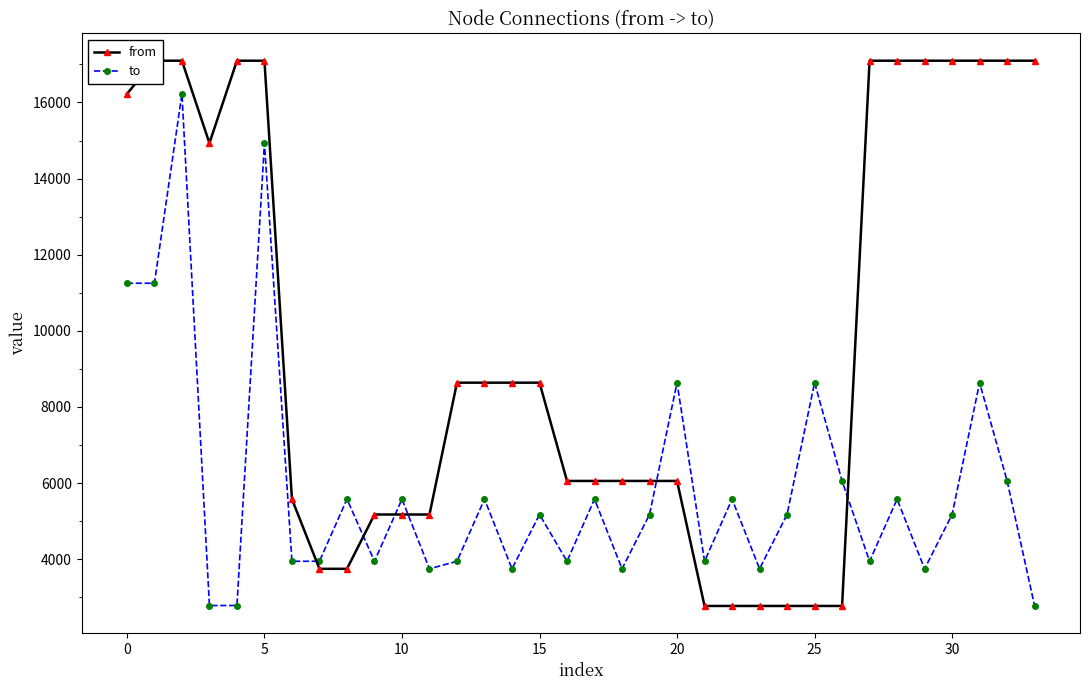

Which series has the largest range (max minus min)?

from